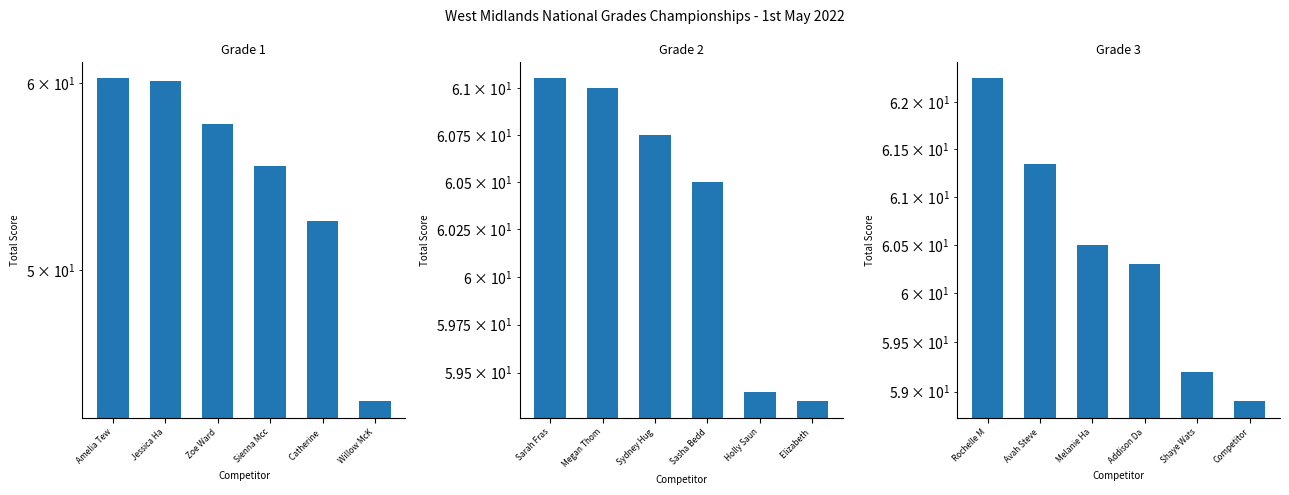

Between Jessica Ha and Willow McK, which series saw the biggest shift?

Grade 1